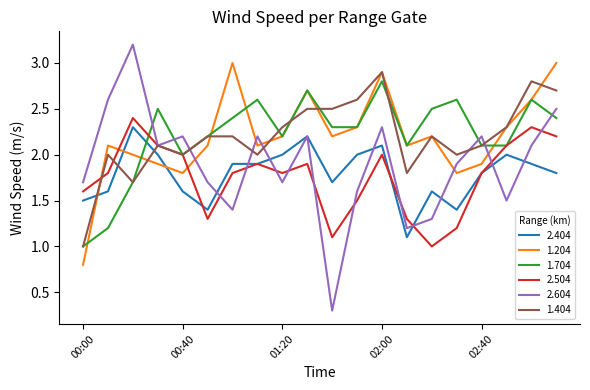

What is the minimum value for 1.404?

1.0